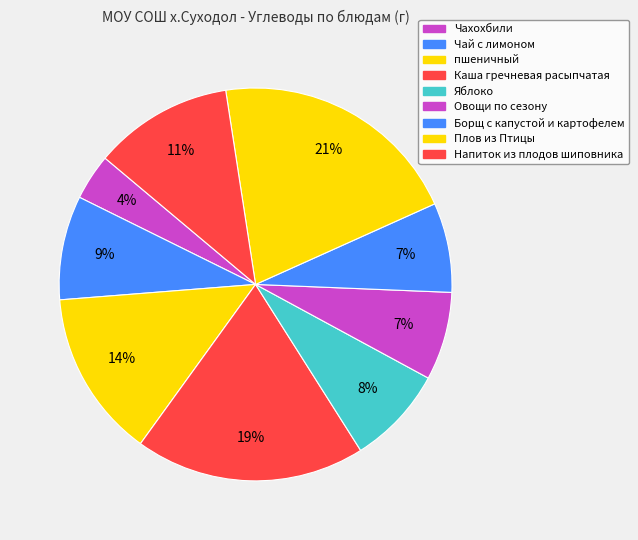

To the nearest percent, what percentage of the pie is Борщ с капустой и картофелем?

7%